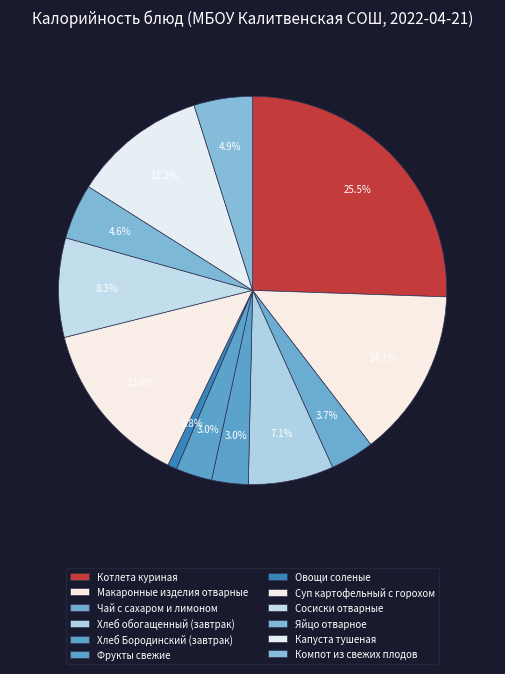

Which slice is the smallest?

Овощи соленые